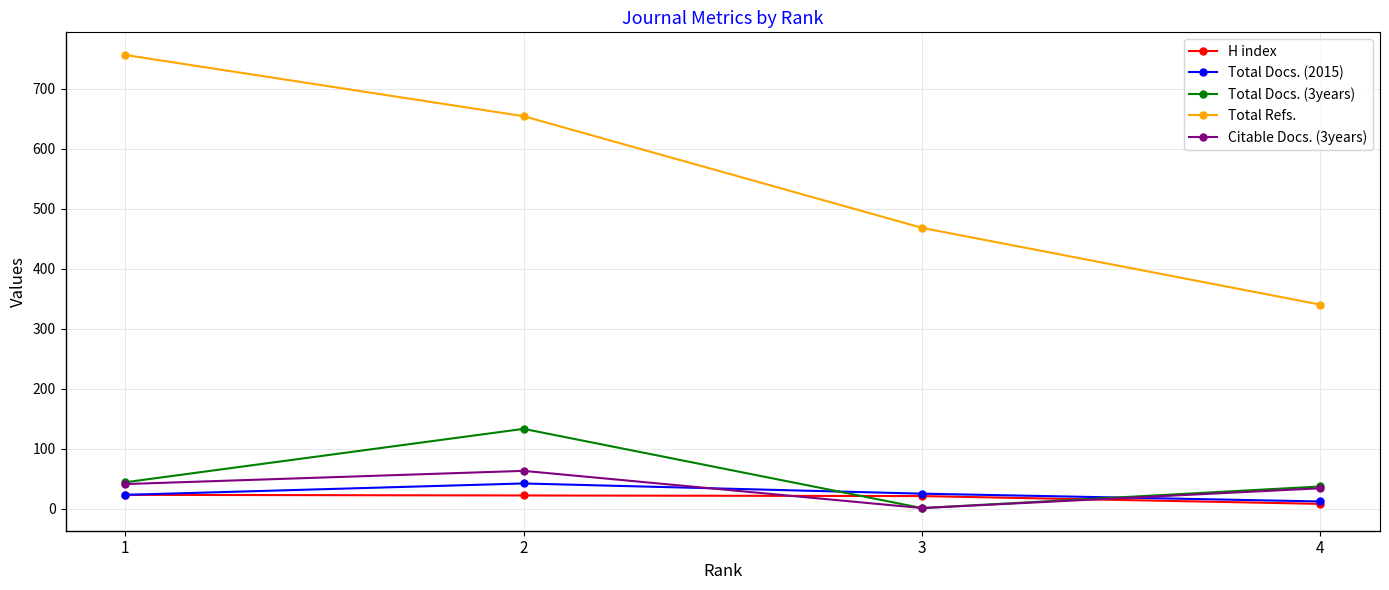

Between which two adjacent categories do Total Docs. (2015) and Total Docs. (3years) first intersect?

2 and 3